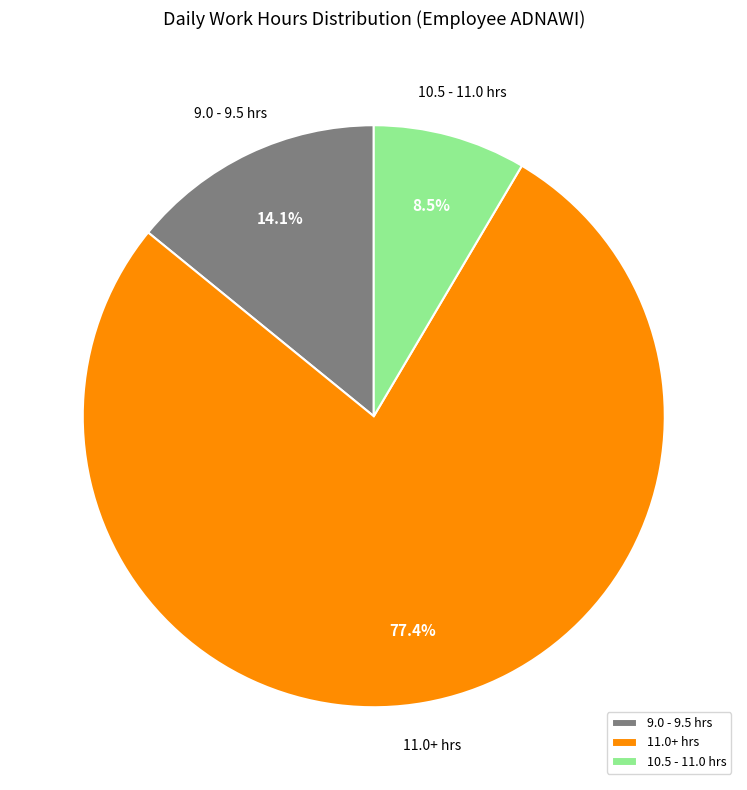

Between 9.0 - 9.5 hrs and 11.0+ hrs, which is larger?

11.0+ hrs